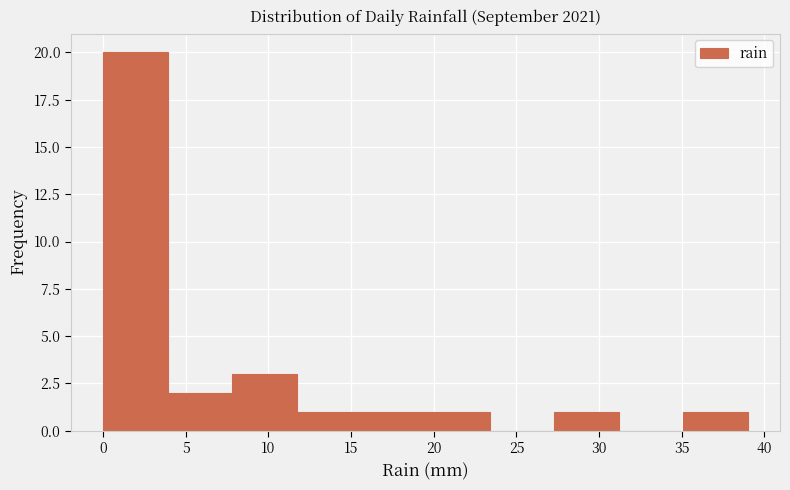

Which range on the x-axis has the tallest bar?

0.0 to 3.9